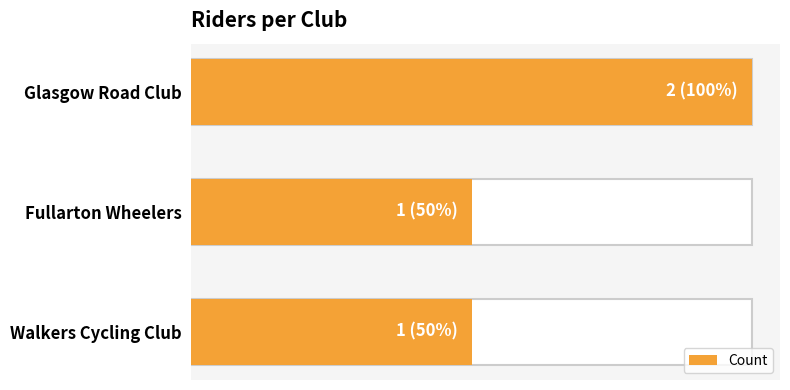

Are the bars horizontal?

Yes